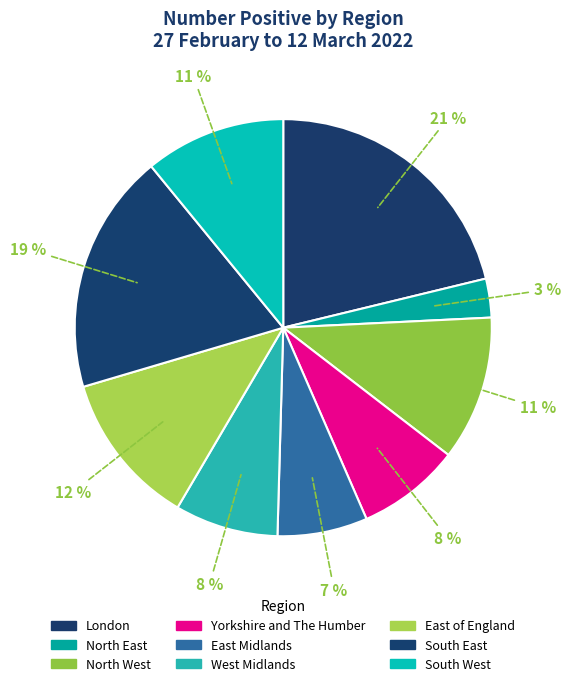

Does any single category account for the majority?

No